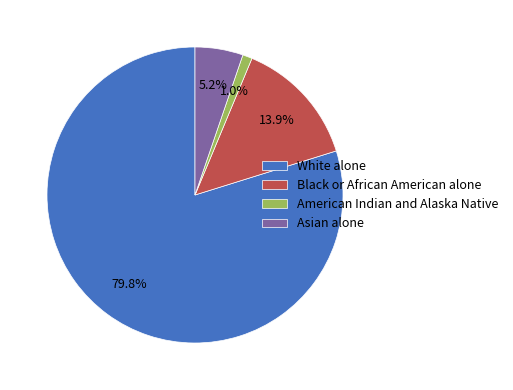

What is the smallest slice in the pie chart?

American Indian and Alaska Native